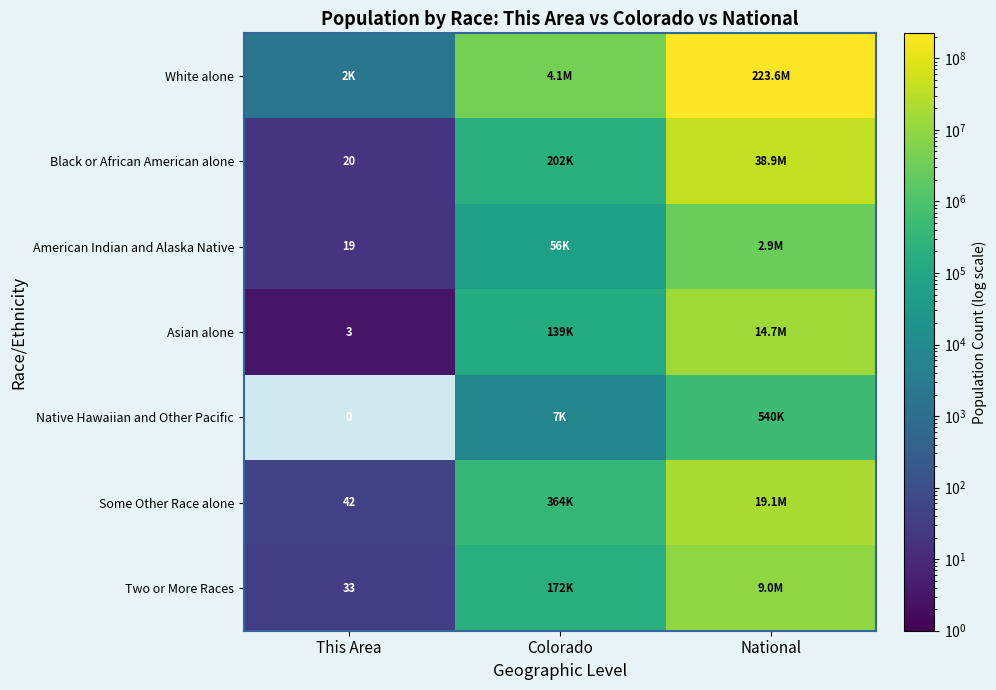

The American Indian and Alaska Native series shows 2932248 at National. True or false?

True